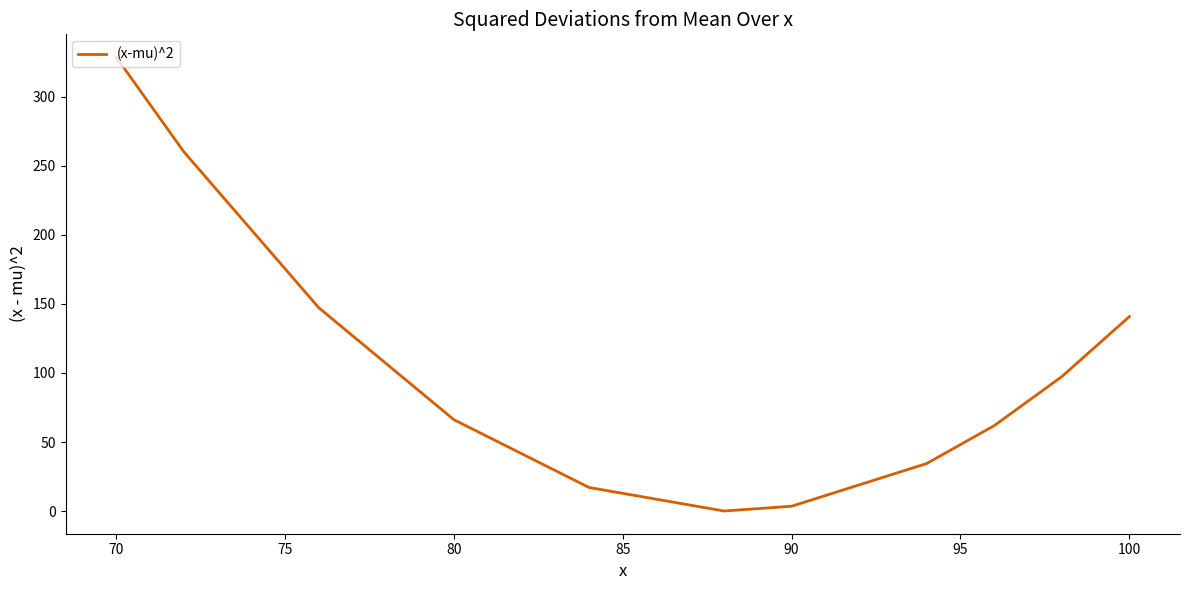

True or false: the data shows 513.8 at 70.

False